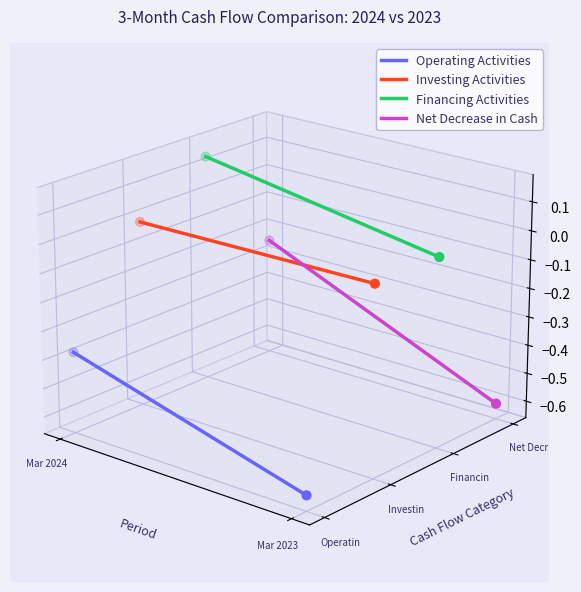

Which series contains the lowest Y value?

Operating Activities